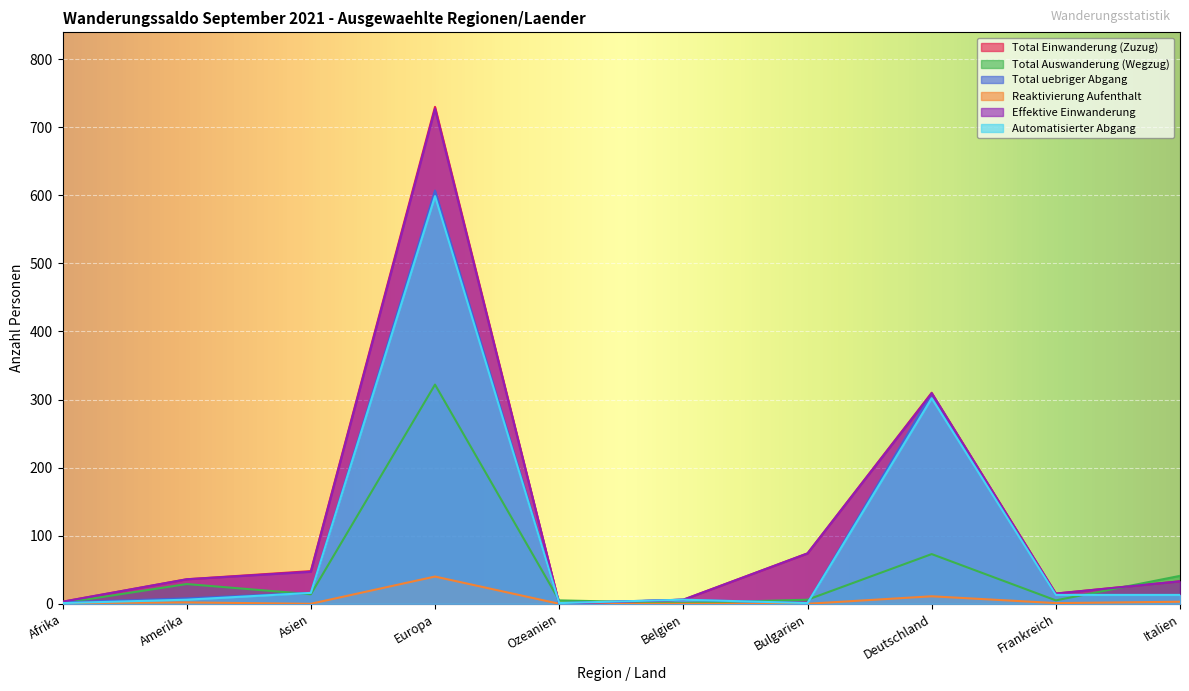

What is the label of the 9th point from the left?

Frankreich